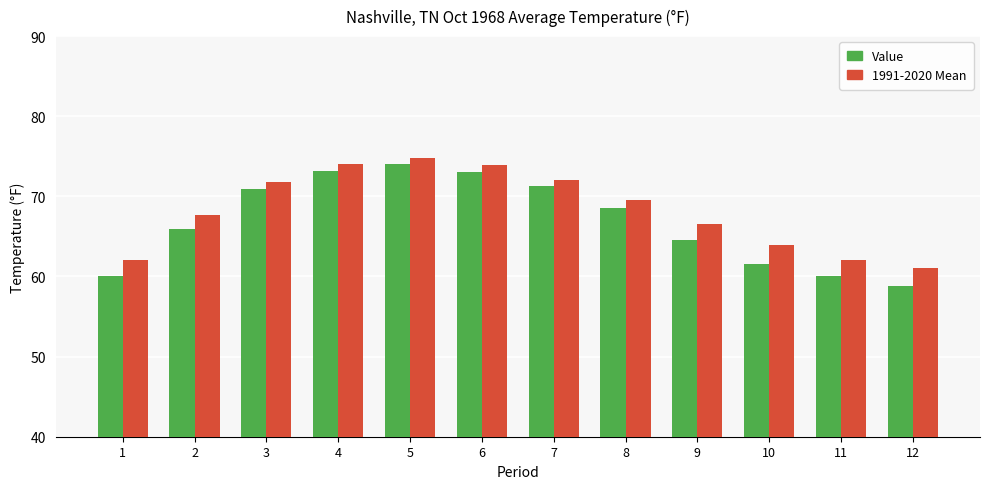

What is the value of the Value bar at the 12th from the left?

58.8